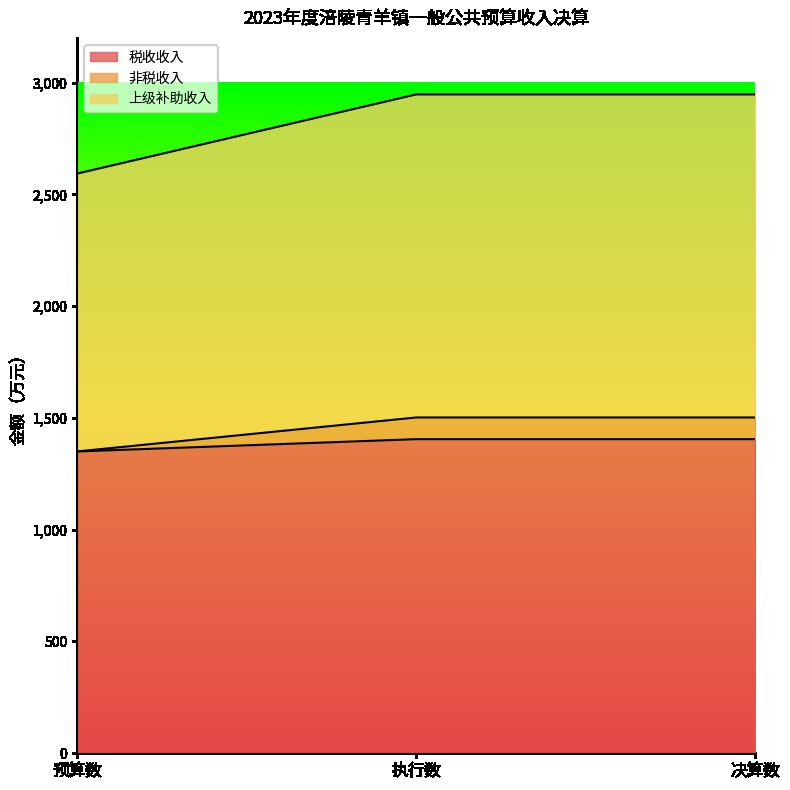

The 非税收入 series shows 2487 at 决算数. True or false?

False